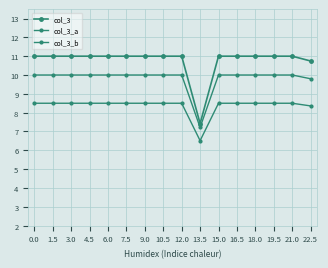

Rank the series by their average value, from lowest to highest.

col_3_b, col_3_a, col_3